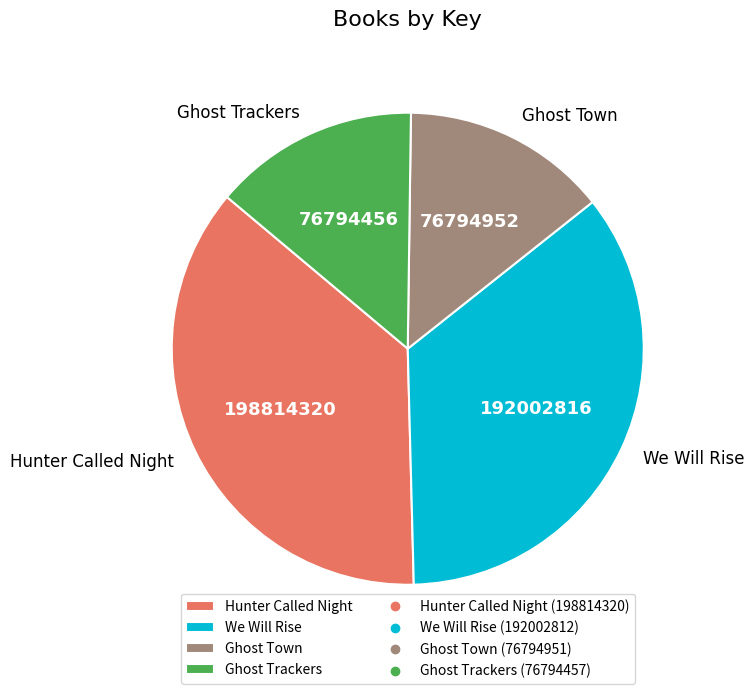

Which slice is the largest?

Hunter Called Night